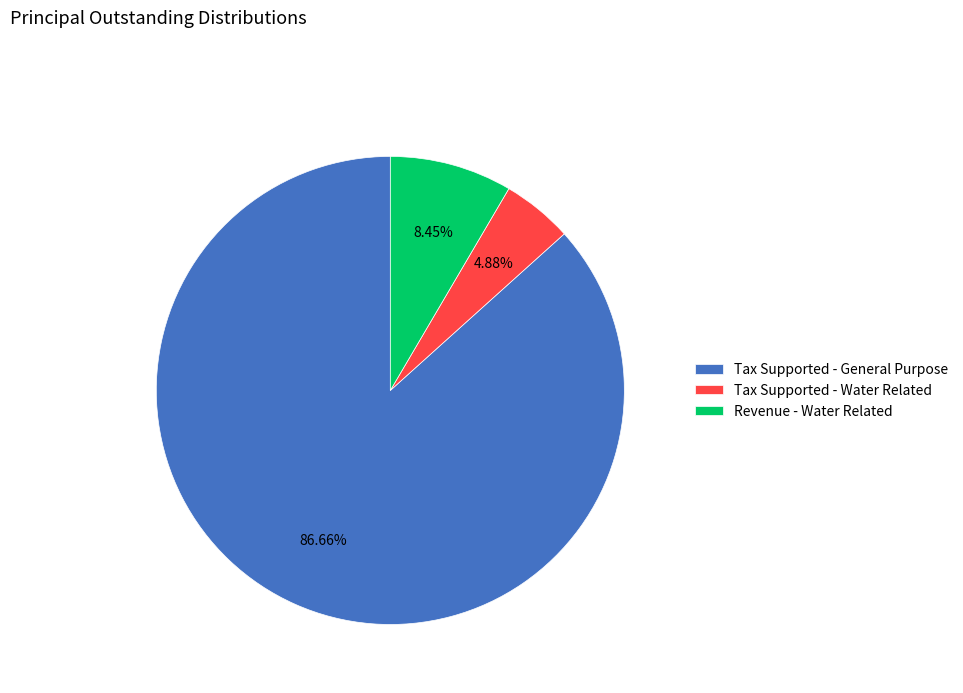

Is there any slice that represents more than half of the pie?

Yes